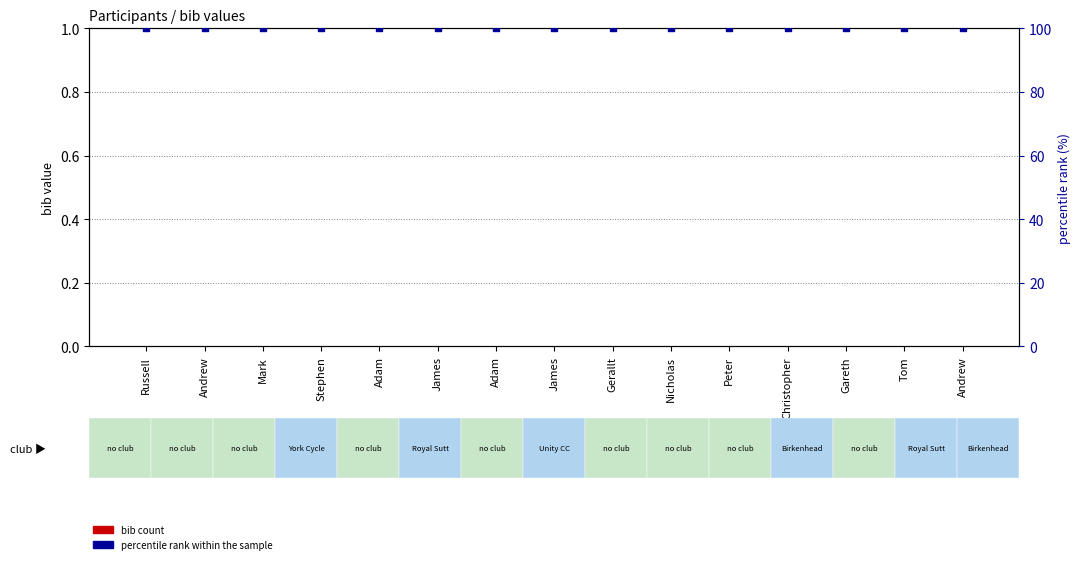

What is the total value across all series at Peter?

100